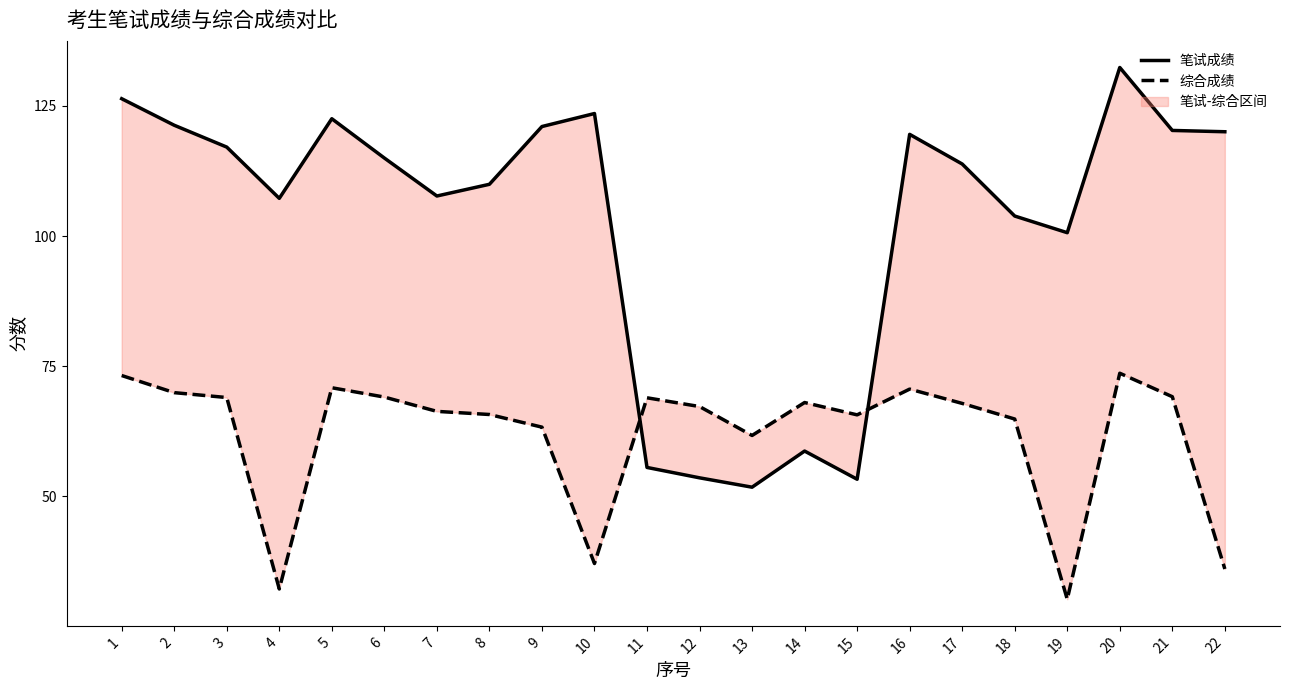

At which category is the sum across all series the highest?

20